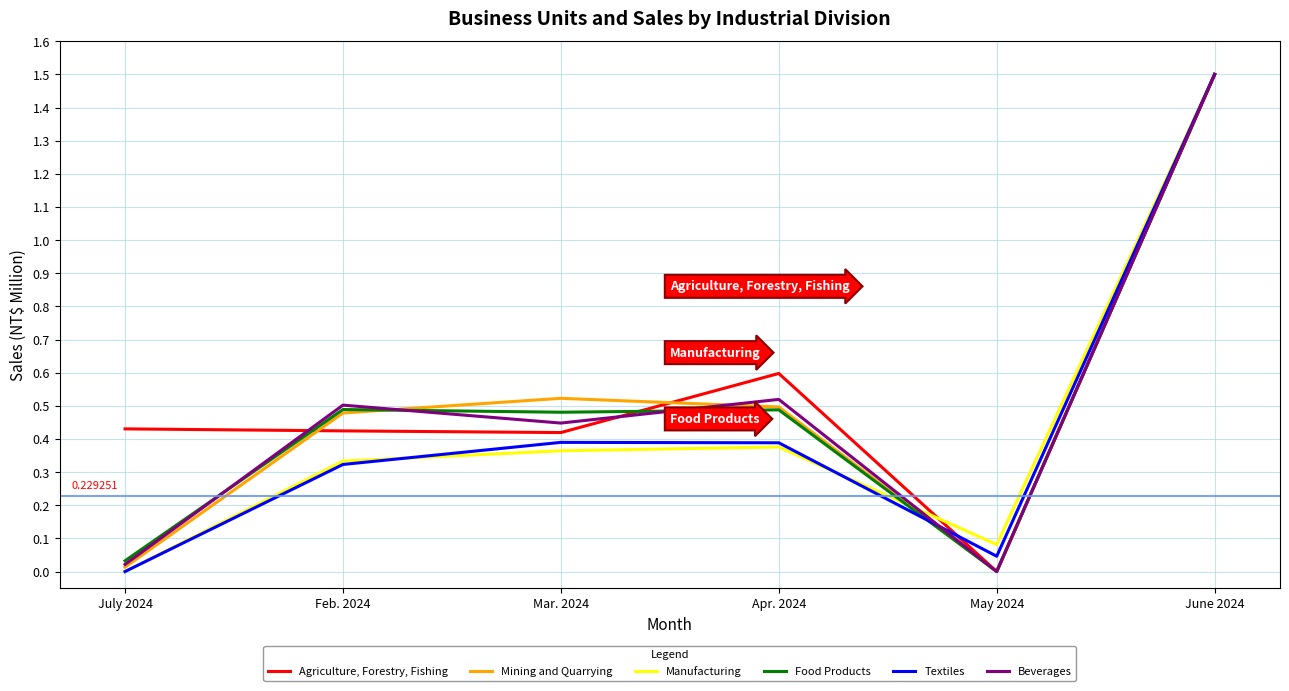

At which category is the sum across all series the highest?

June 2024